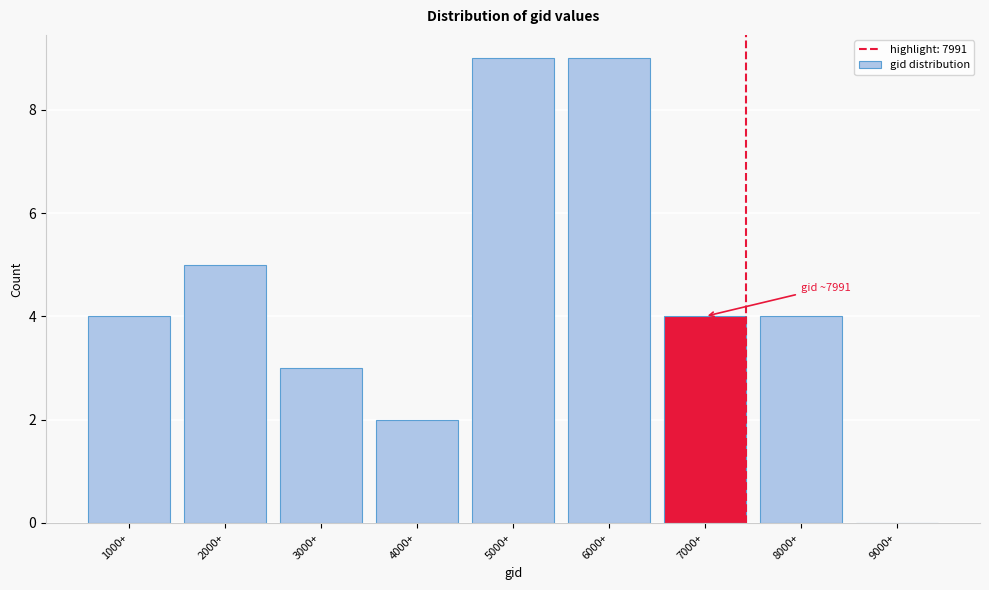

Reading left to right, transcribe all the data shown in this chart.

1000+=4	2000+=5	3000+=3	4000+=2	5000+=9	6000+=9	7000+=4	8000+=4	9000+=0